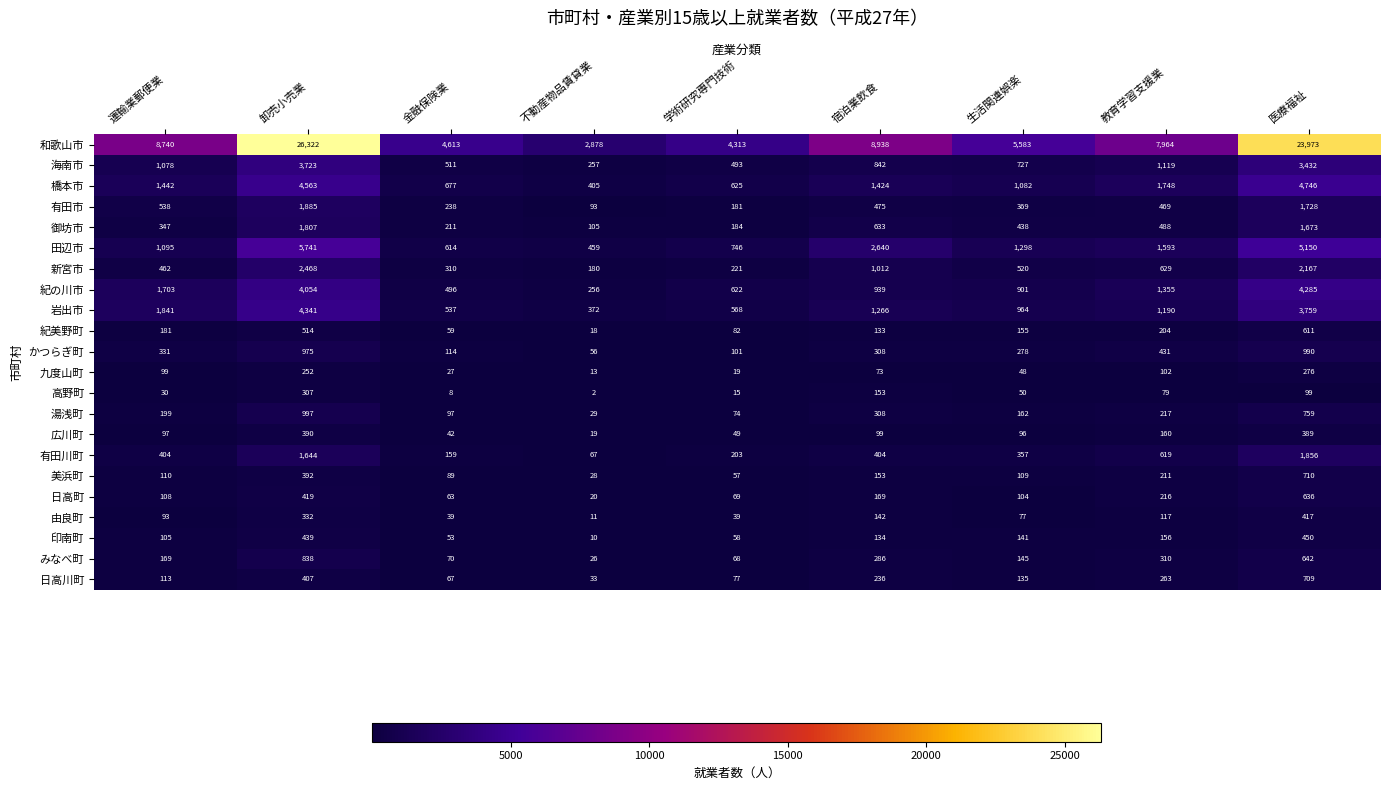

What is the average value of the 和歌山市 series?

10369